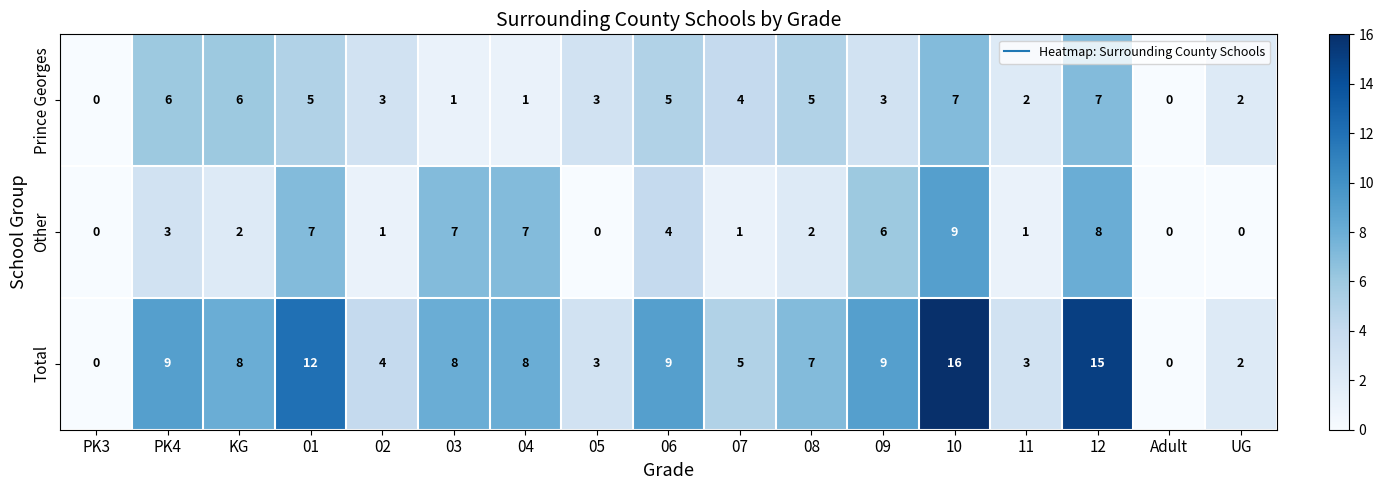

At which category is the sum across all series the highest?

10